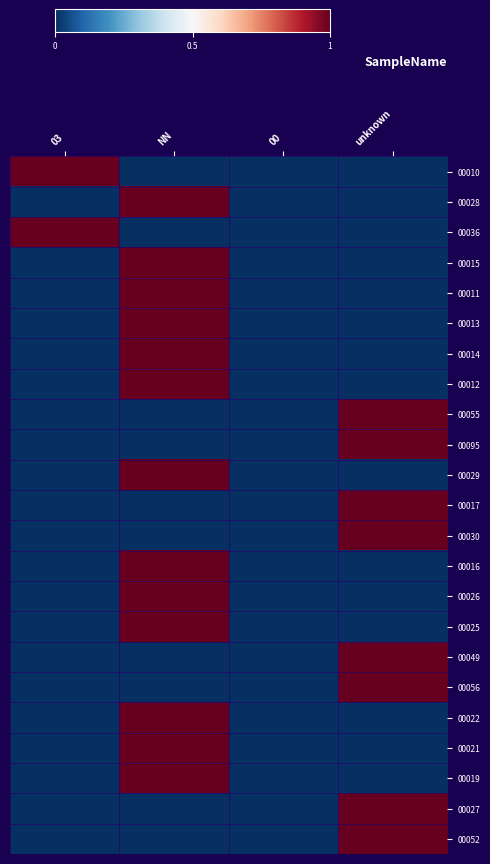

What is the spread (max minus min) of values at NN?

2